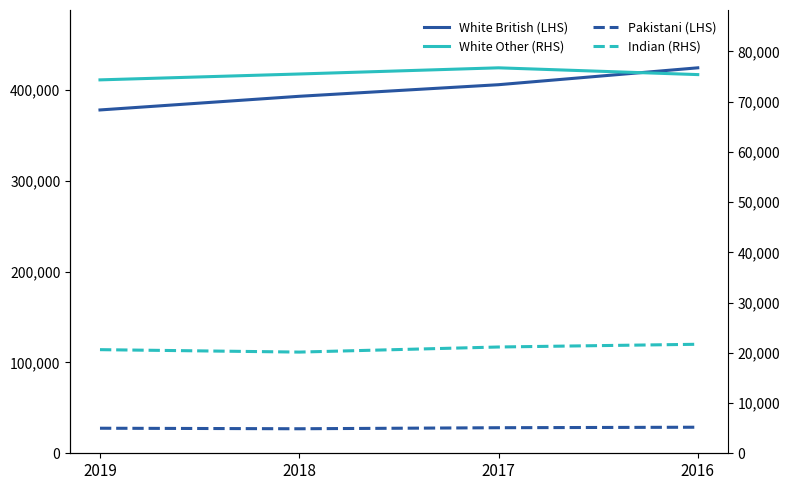

How many lines are shown in the chart?

4